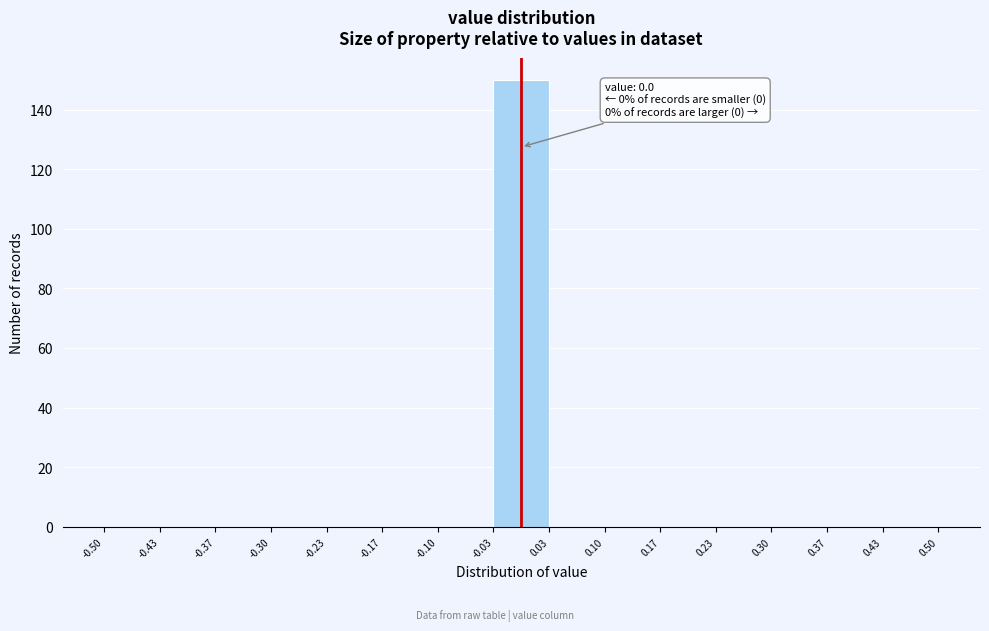

Over which range of the x-axis is the bar tallest?

-0.03 to 0.03